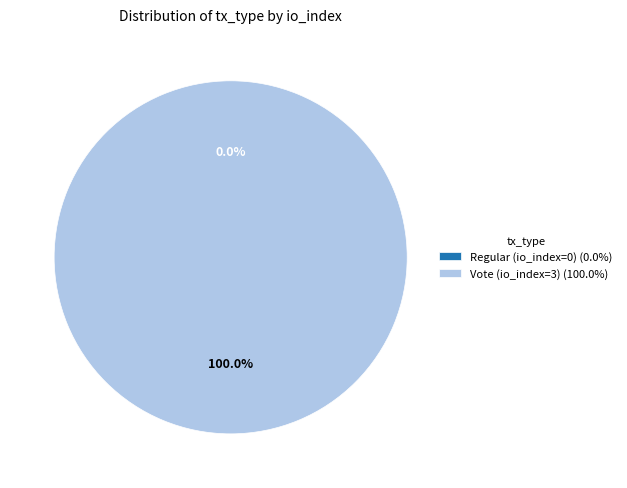

What is the total percentage of Vote (io_index=3) and Regular (io_index=0)?

100.0%